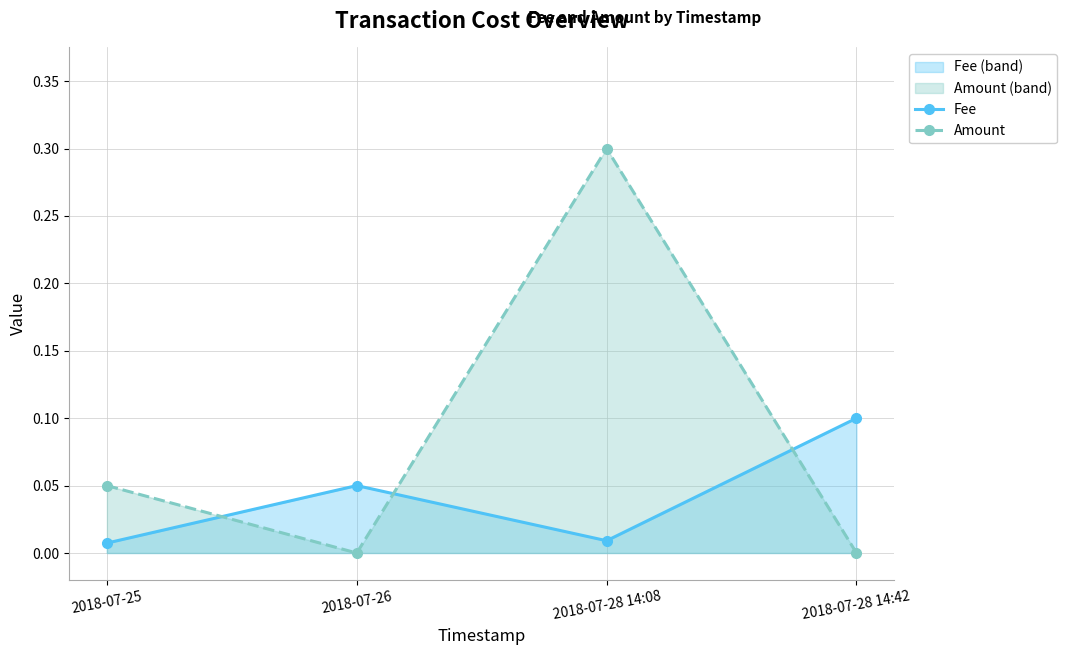

True or false: Fee and Amount intersect in this chart.

True